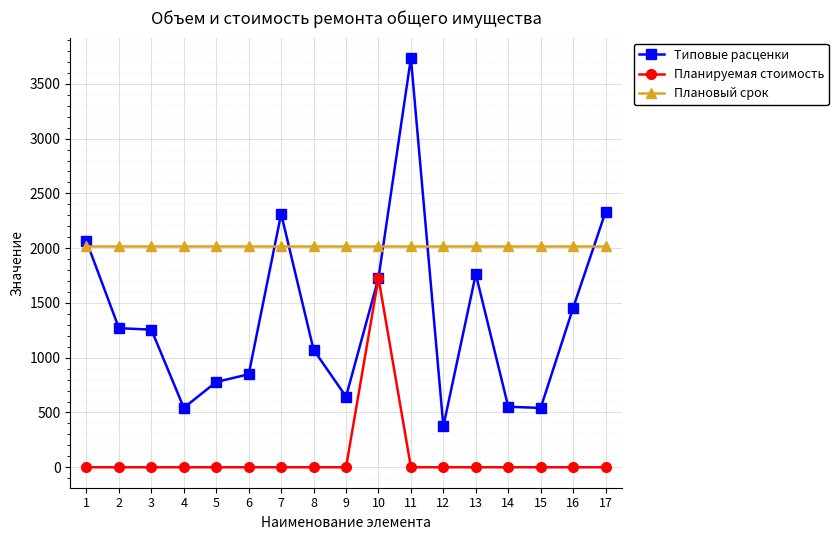

What is the value of the Плановый срок point at the 7th from the left?

2024.0